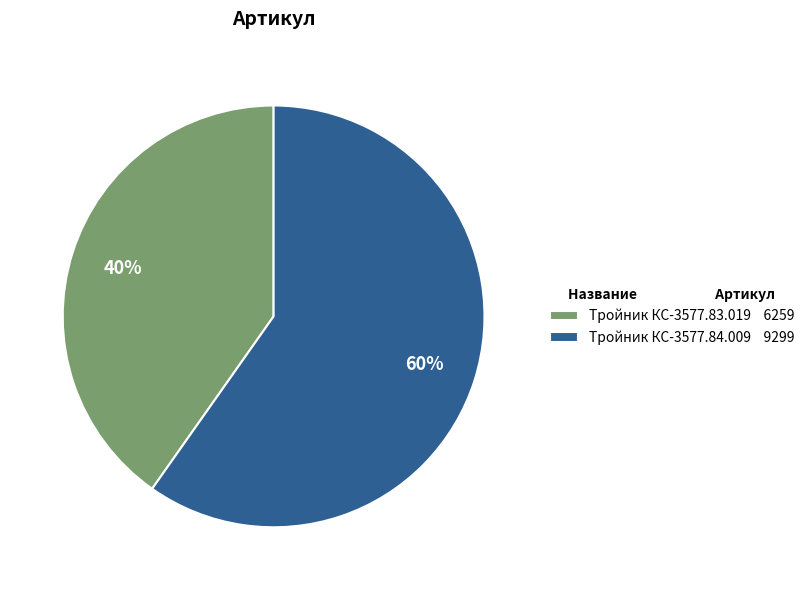

What percentage is the Тройник КС-3577.84.009 slice, to the nearest percent?

60%